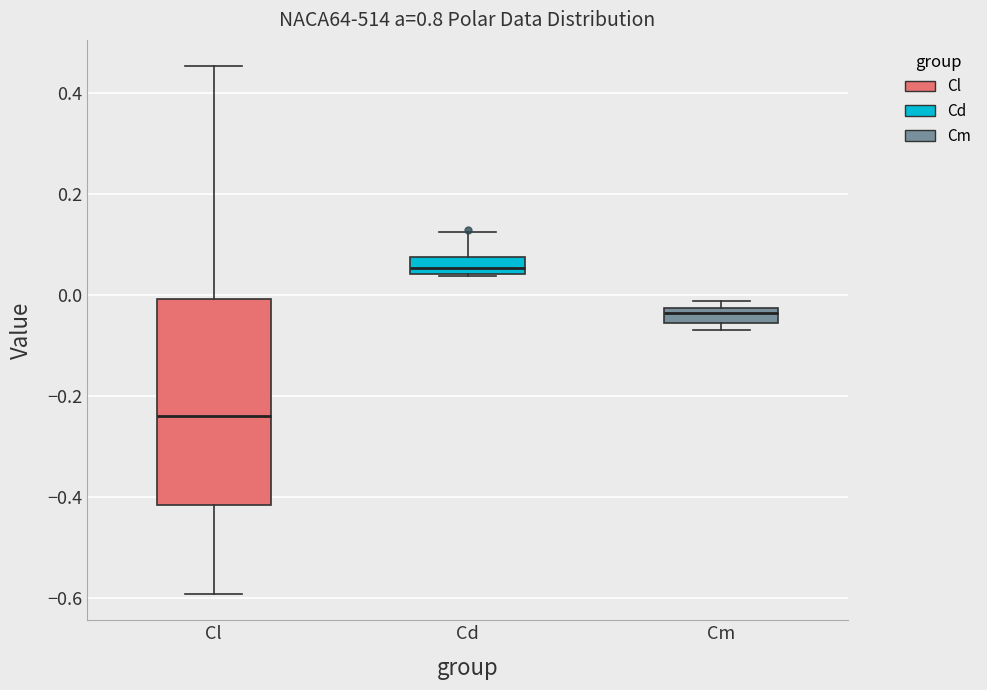

Where does the upper whisker of the box for Cd end on the y-axis? The values are not printed on the chart, so give them approximately, as read against the axis.

0.12